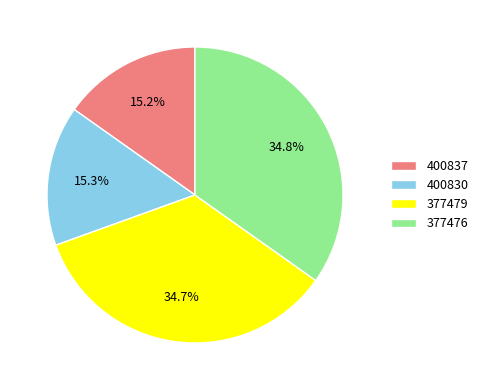

To the nearest percent, what is the average slice percentage?

25%